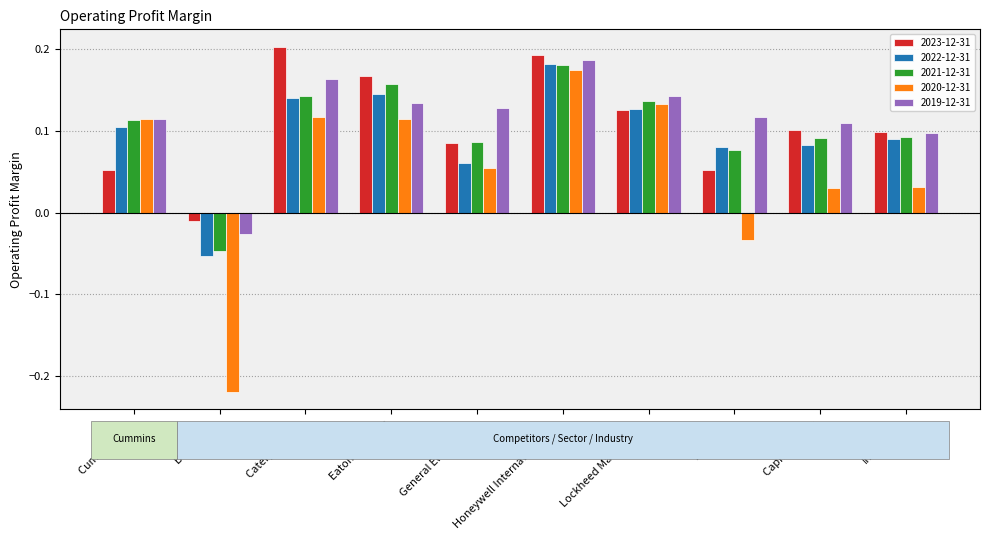

Is it true that 2021-12-31 equals 0.1 at Caterpillar Inc.?

True